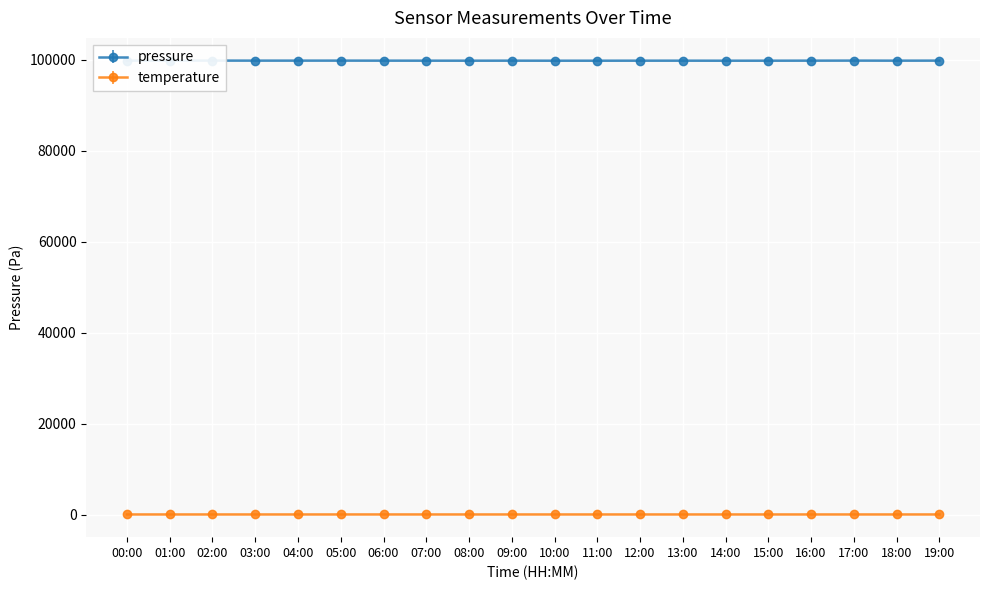

Where is the first local maximum for pressure?

02:00